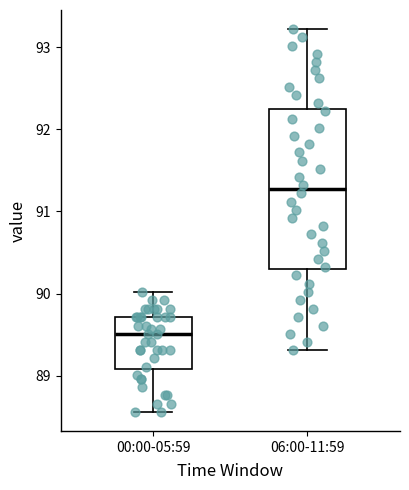

Reading left to right, read every box against the y-axis: the position of its median line, the range the box covers, and the ends of its whiskers. The values are not printed on the chart, so give them approximately, as read against the axis.

00:00-05:59: median 89.5, box 89.1 to 89.7, whiskers 88.6 to 90.0
06:00-11:59: median 91.3, box 90.3 to 92.2, whiskers 89.3 to 93.2